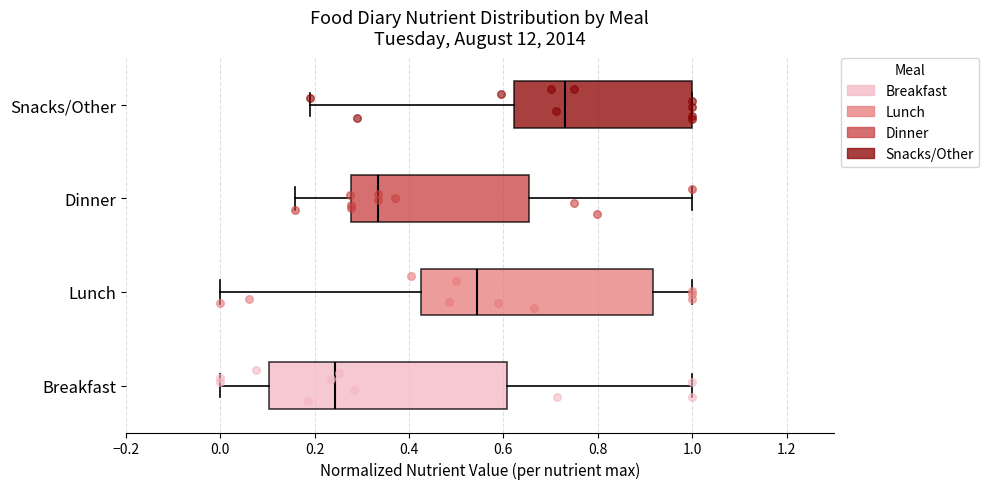

Where does the right whisker of the box for Breakfast end on the x-axis? The values are not printed on the chart, so give them approximately, as read against the axis.

1.00